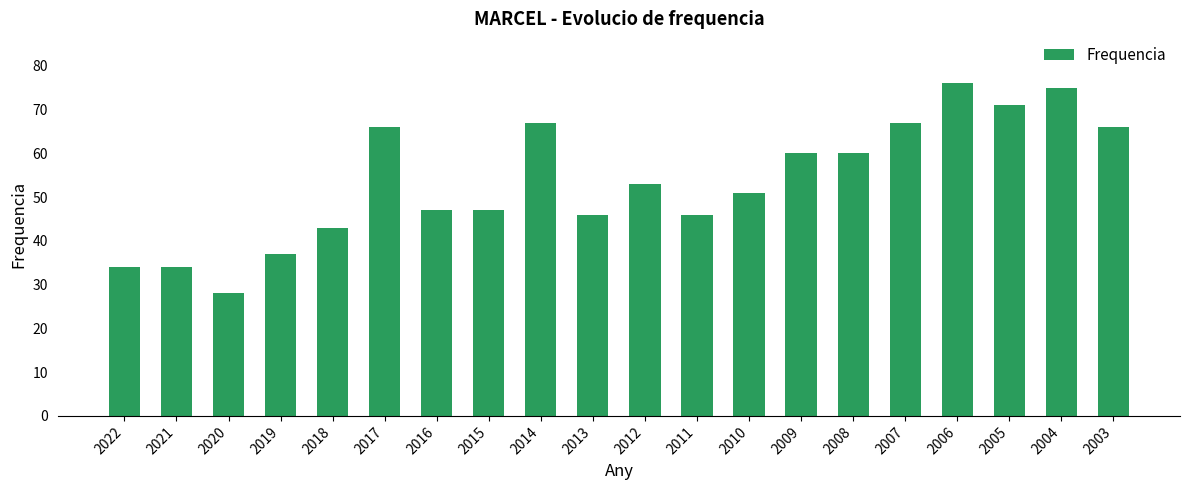

What is the value of the 6th bar from the left?

66